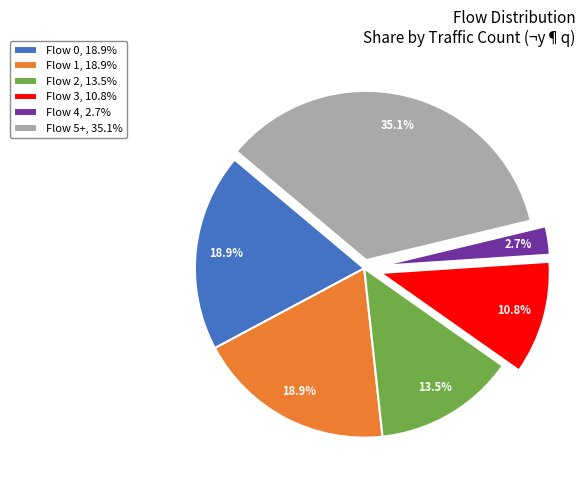

Which category has the biggest portion of the pie?

Flow 5+, 35.1%